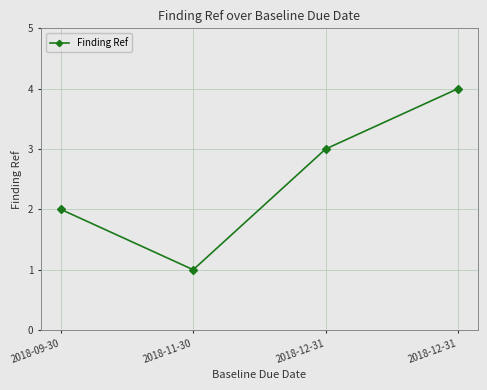

At which category does the chart reach its peak across all series?

2018-12-31